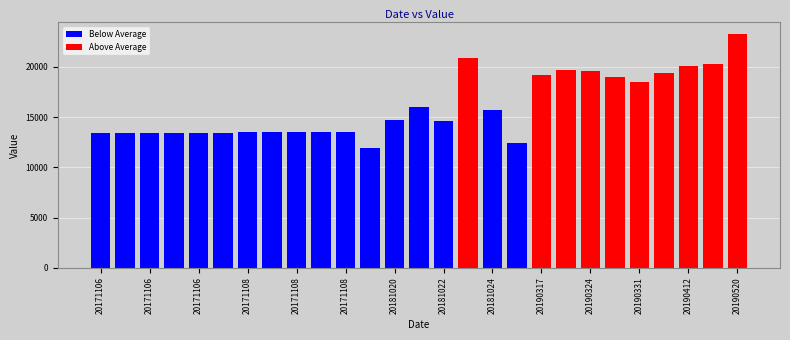

At how many categories does at least one series exceed 1465?

27